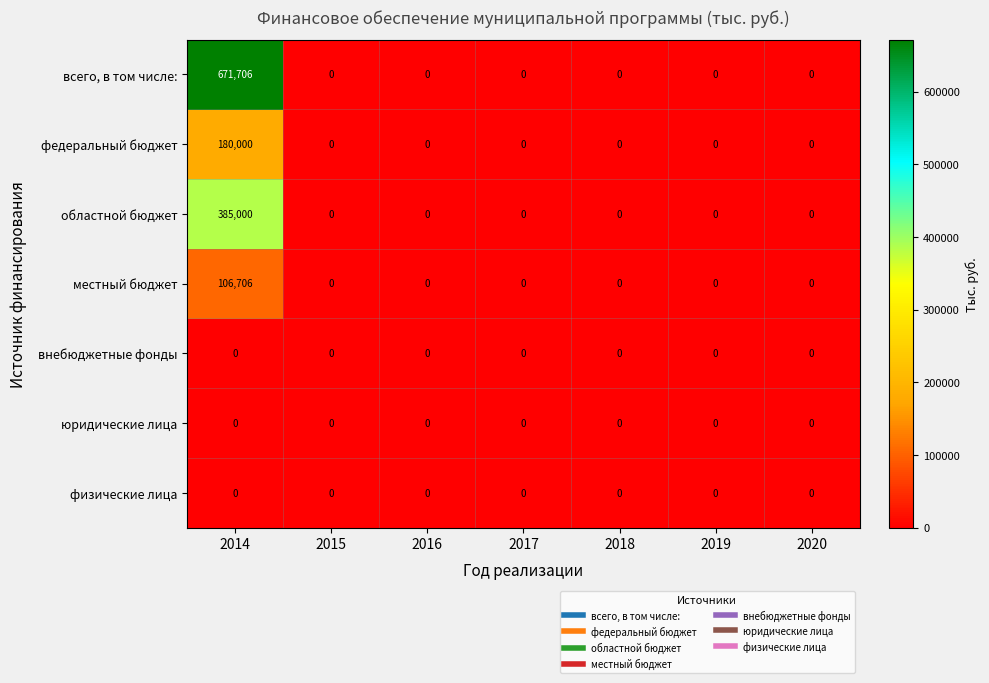

Which series has the largest total across all categories?

всего, в том числе: